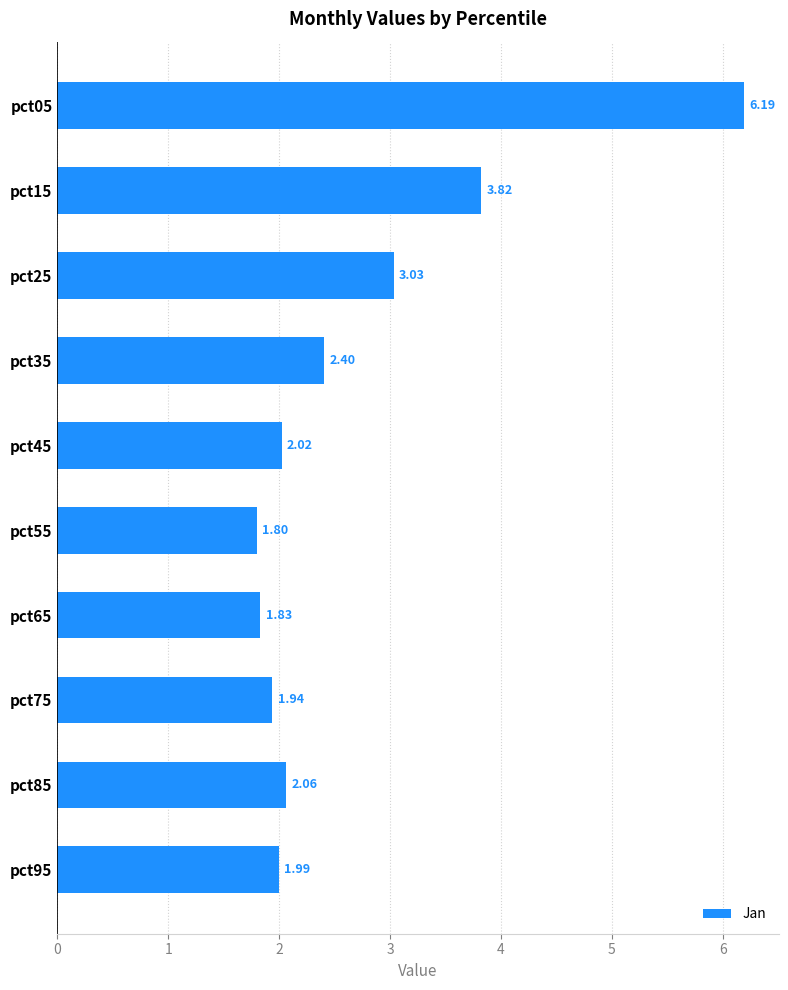

List the labels in order of value, largest first.

pct05, pct15, pct25, pct35, pct85, pct45, pct95, pct75, pct65, pct55